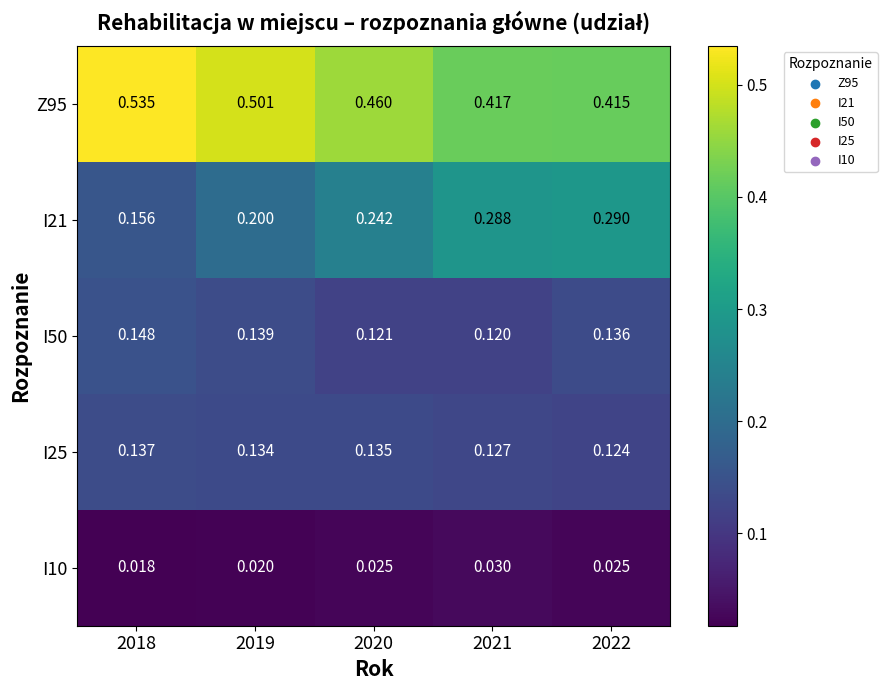

Which series has the largest total across all categories?

Z95